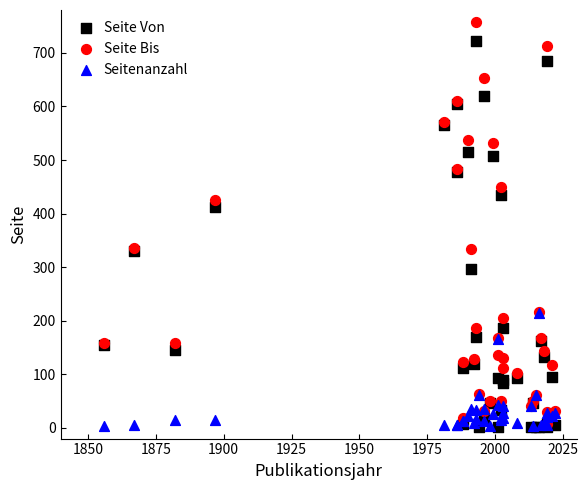

Across all series, what Y value is closest to 379?

412